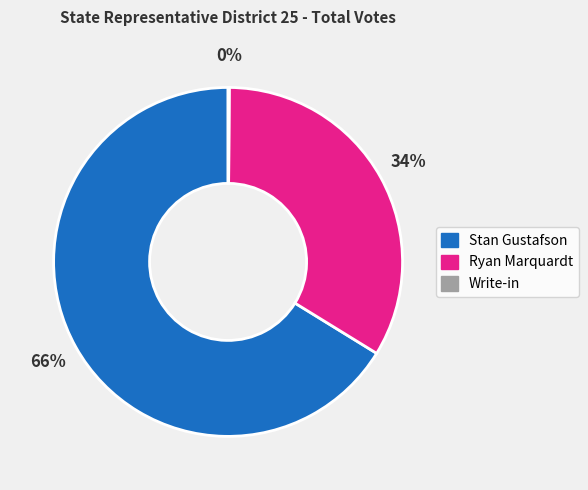

Is it true that Ryan Marquardt is 28% of the pie?

False